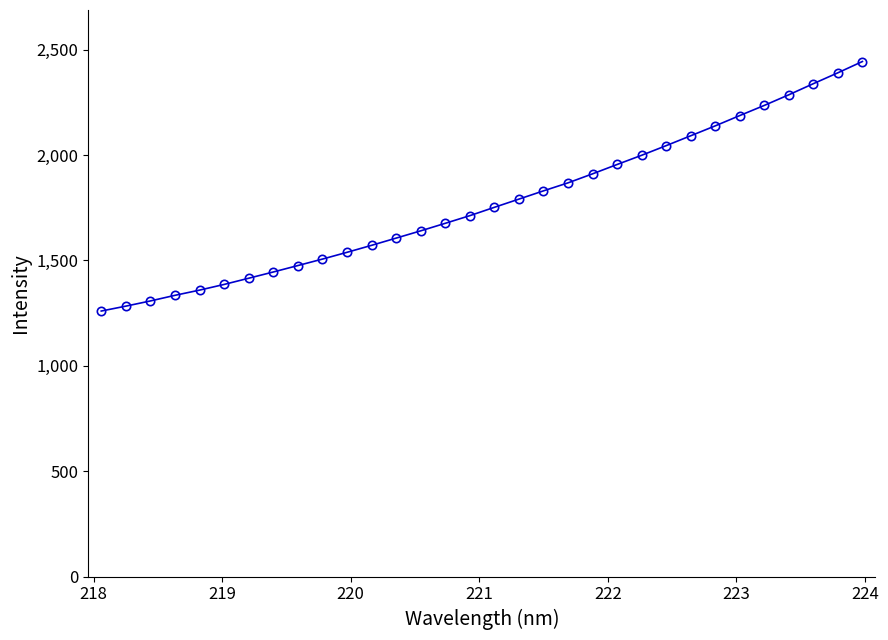

What is the value of the 32nd point from the left?

2443.6